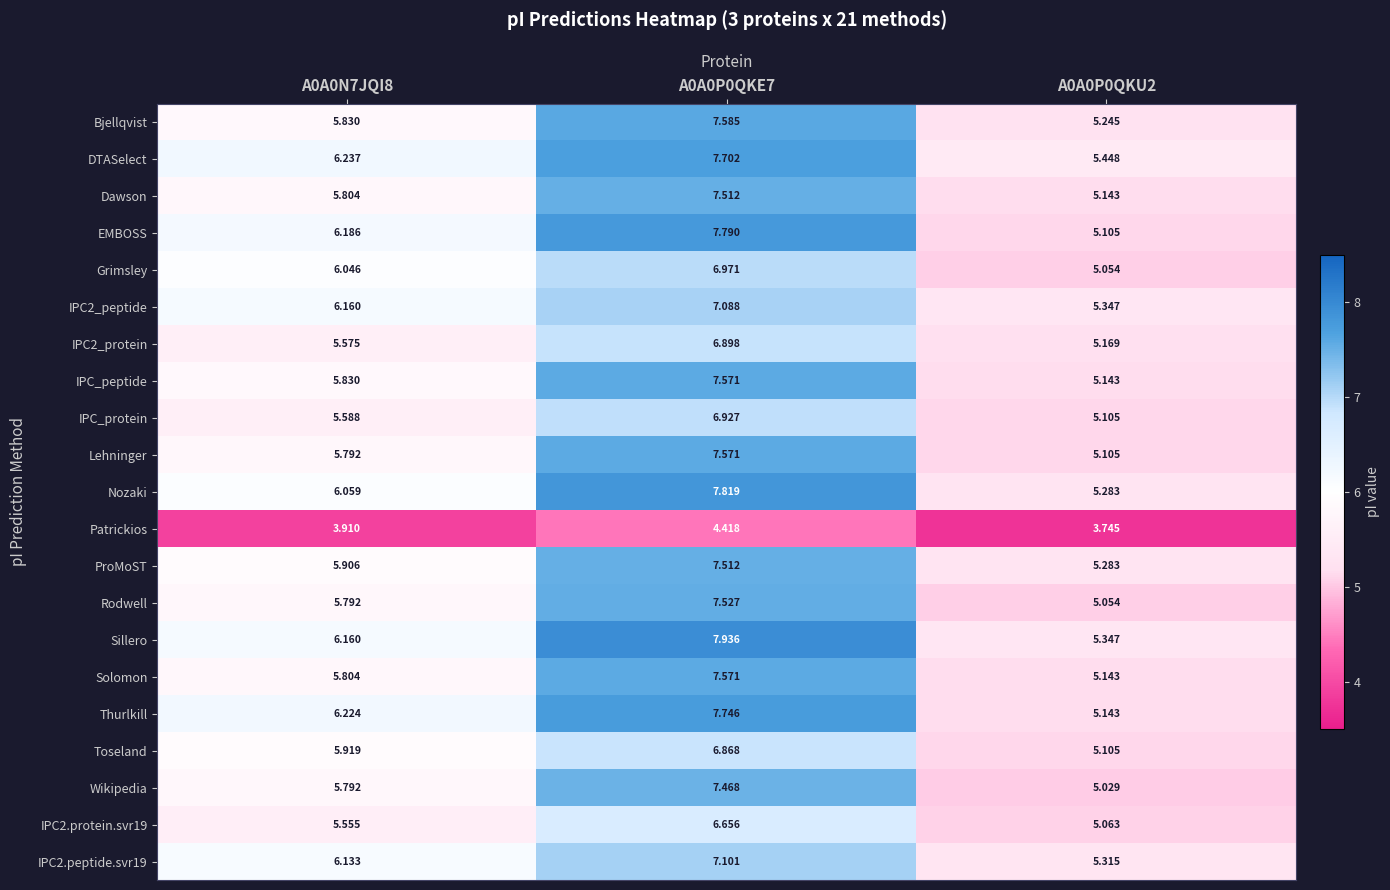

Is the value of Wikipedia at A0A0N7JQI8 greater than the value of Sillero at A0A0P0QKU2?

Yes